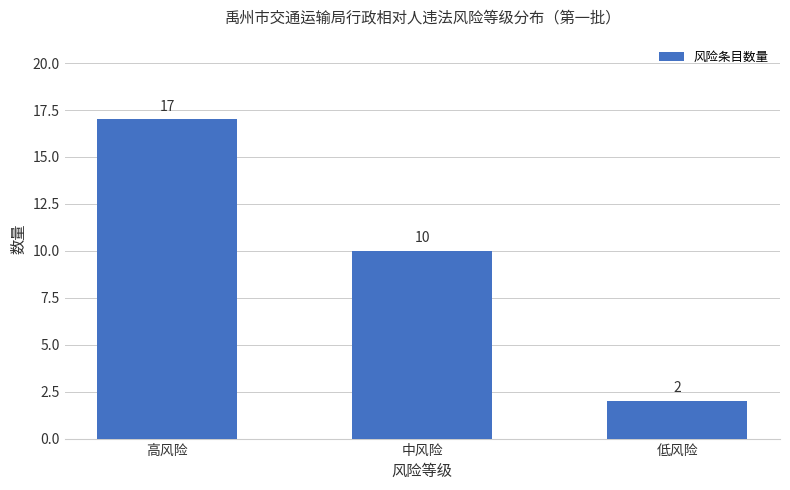

What is the label of the 1st bar from the right?

低风险